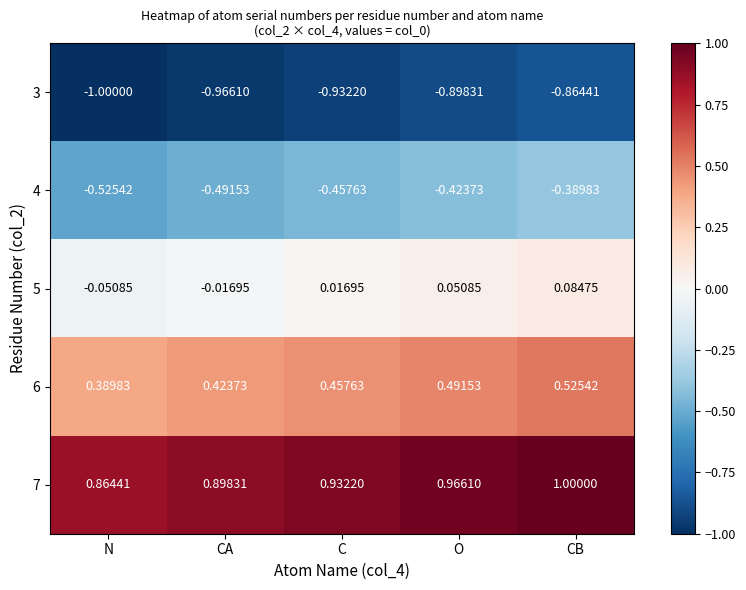

Which category has the lowest value in the 7 series?

N